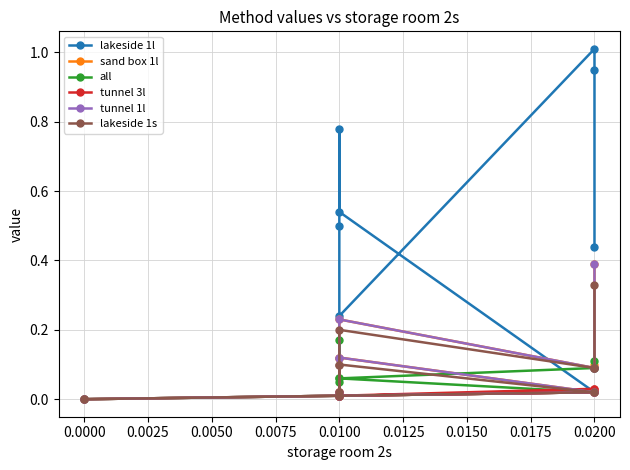

True or false: lakeside 1s and sand box 1l intersect in this chart.

False